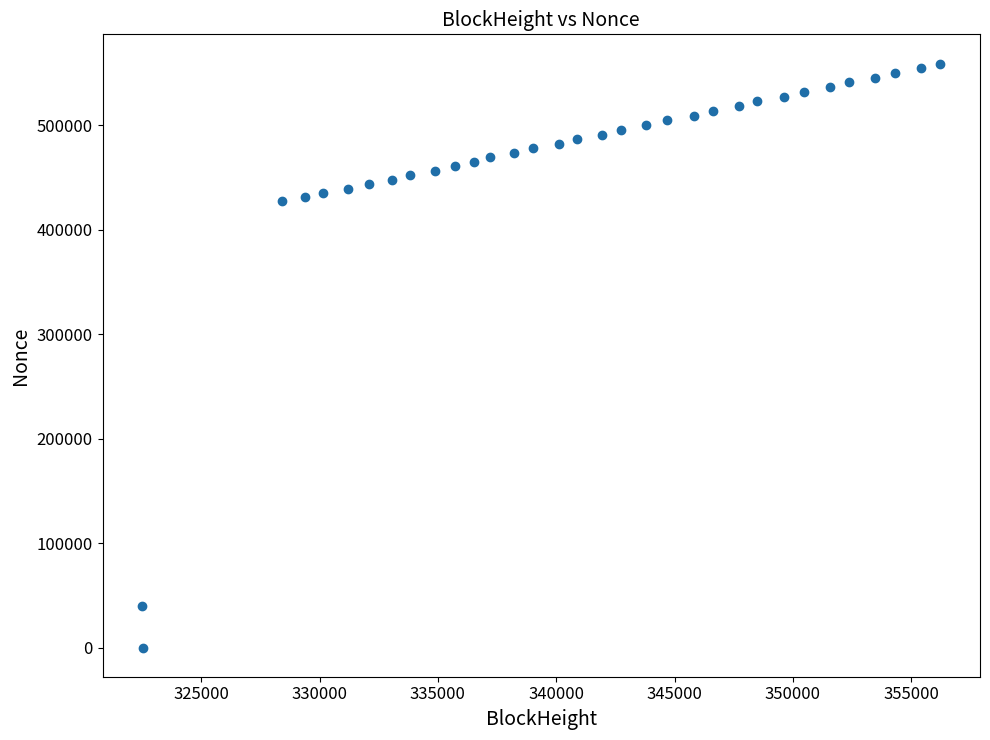

What is the range of X values (max minus min)?

33706